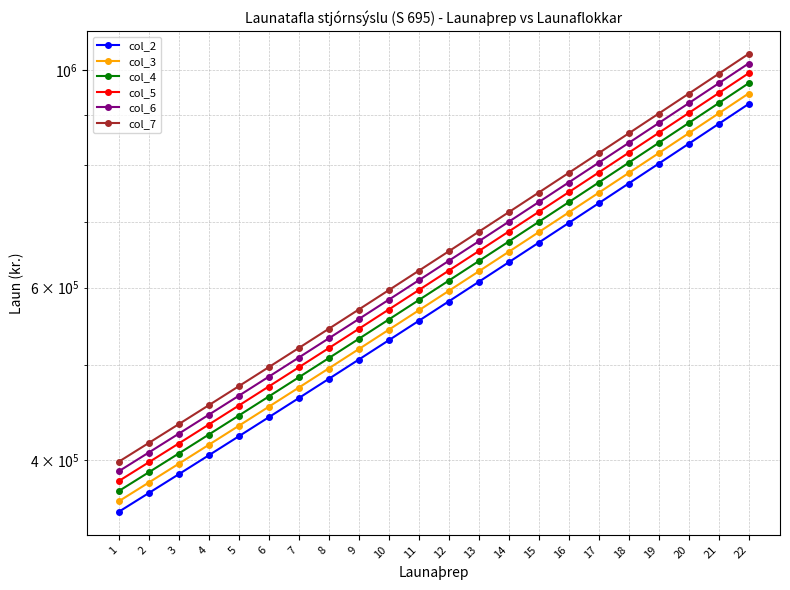

What is the value of the col_5 point at the 20th from the left?

904213.0